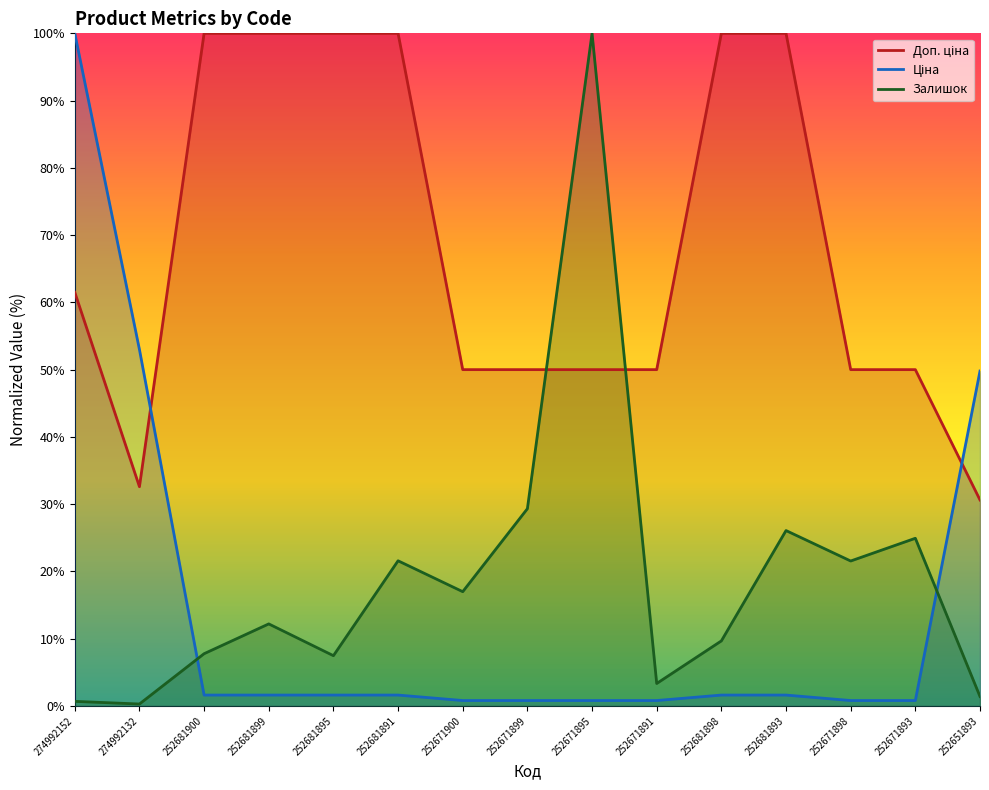

At which category is the sum across all series the highest?

274992152